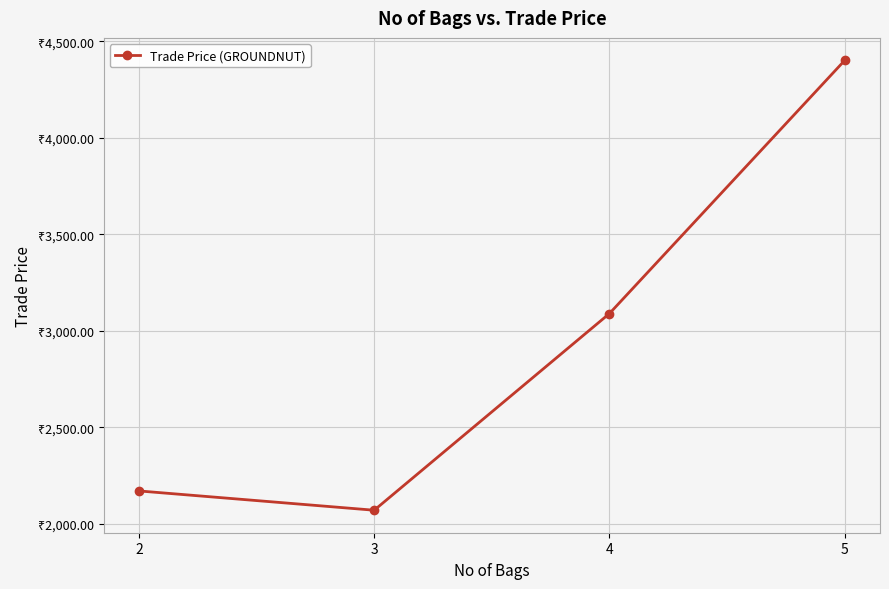

List the labels in order of value, smallest first.

3, 2, 4, 5